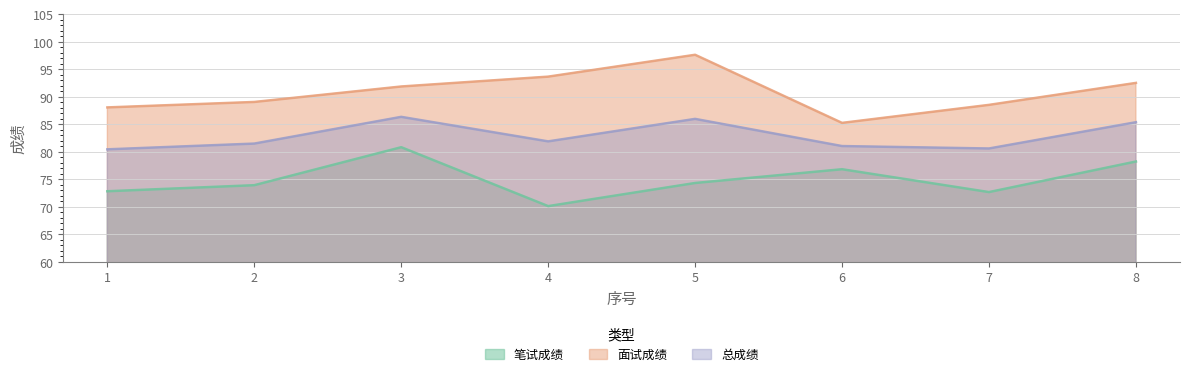

Which series has the largest range (max minus min)?

面试成绩